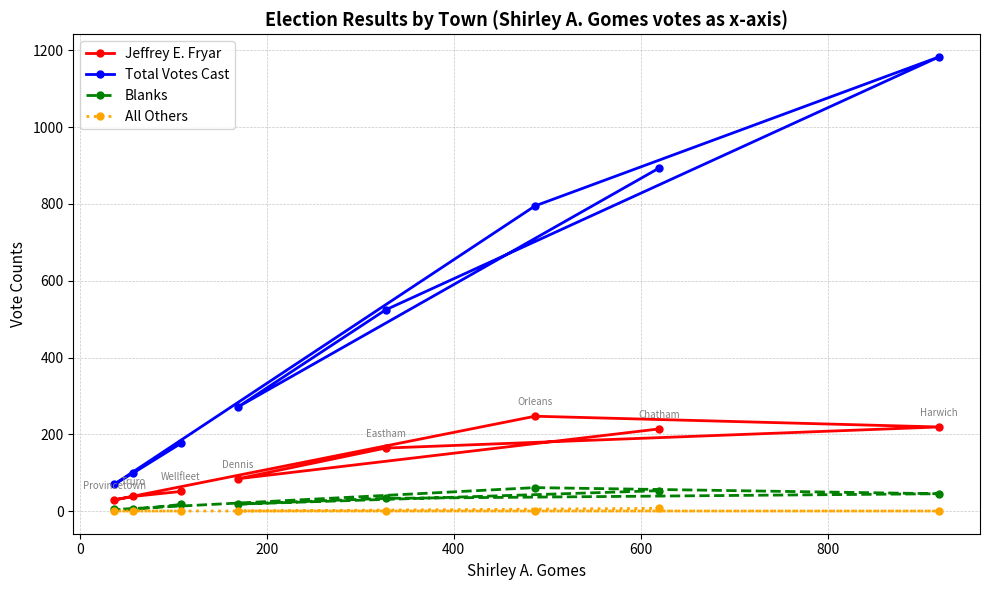

At how many categories does at least one series exceed 507?

4